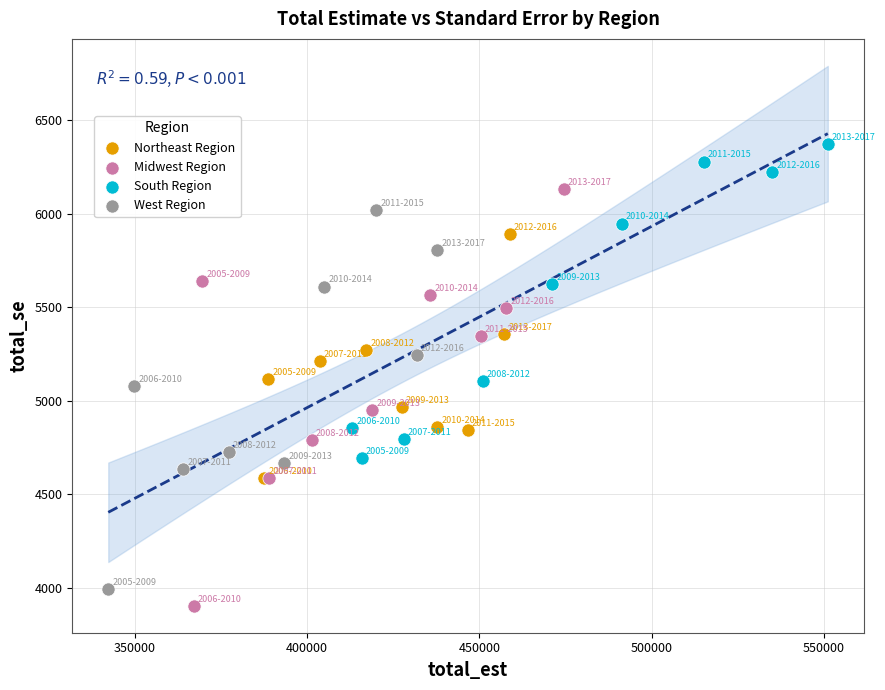

Which series has the widest spread of Y values?

Midwest Region